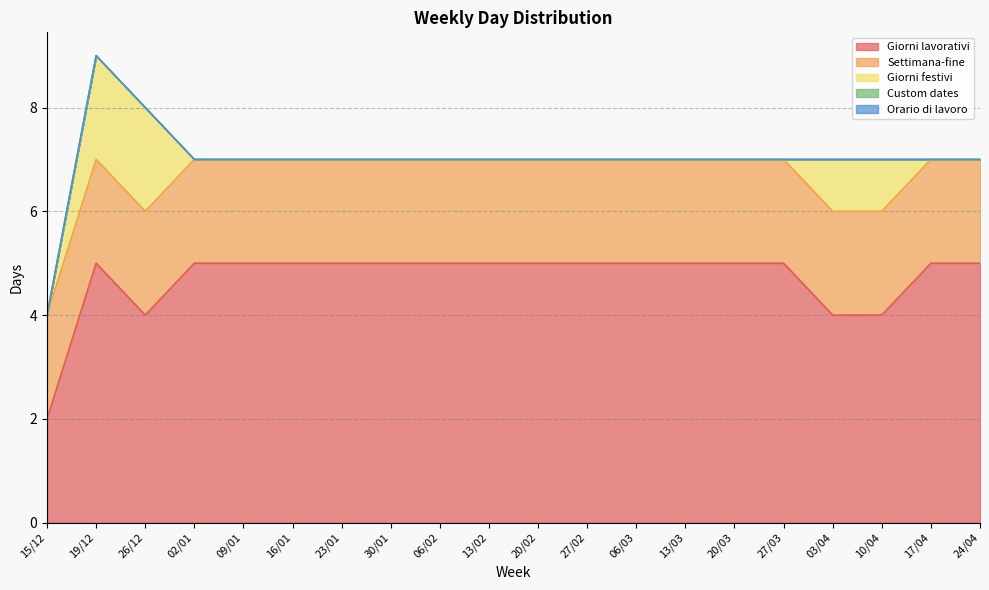

True or false: Custom dates has a value of 0 at 15/12.

True